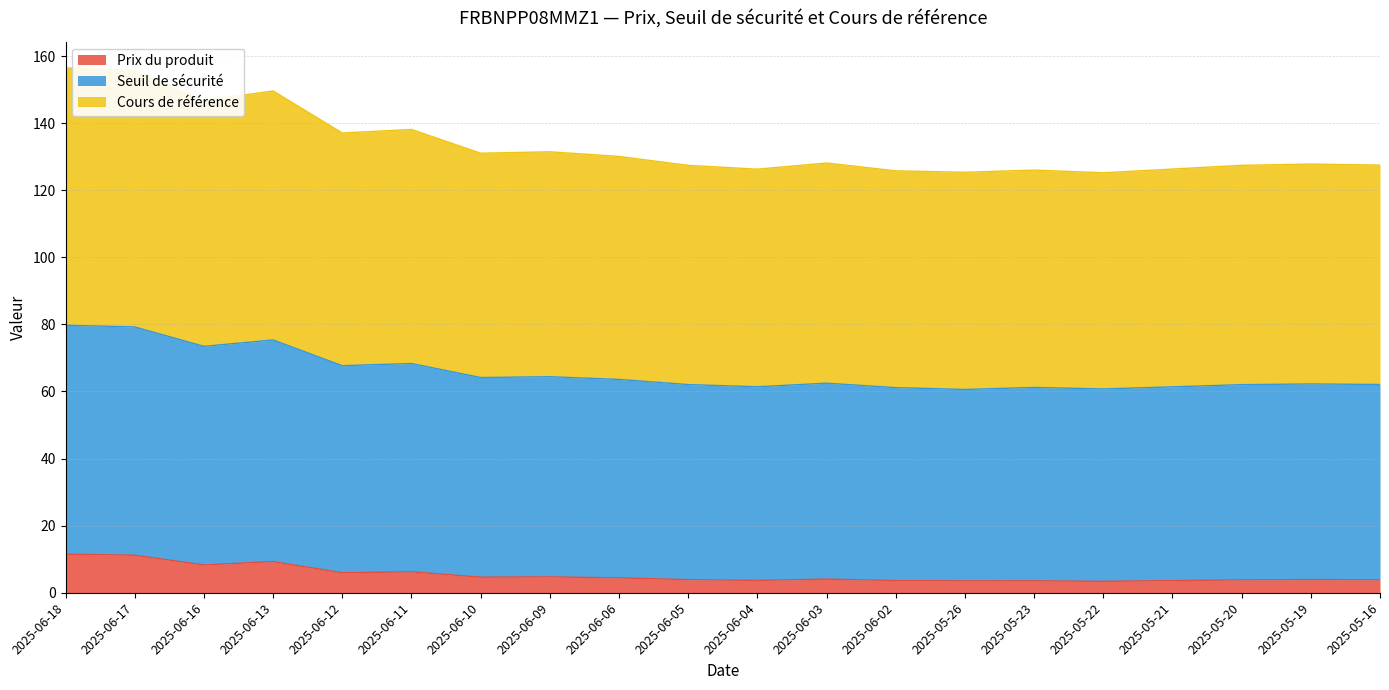

In Seuil de sécurité, how many points are lower than both neighbors (excluding endpoints)?

6